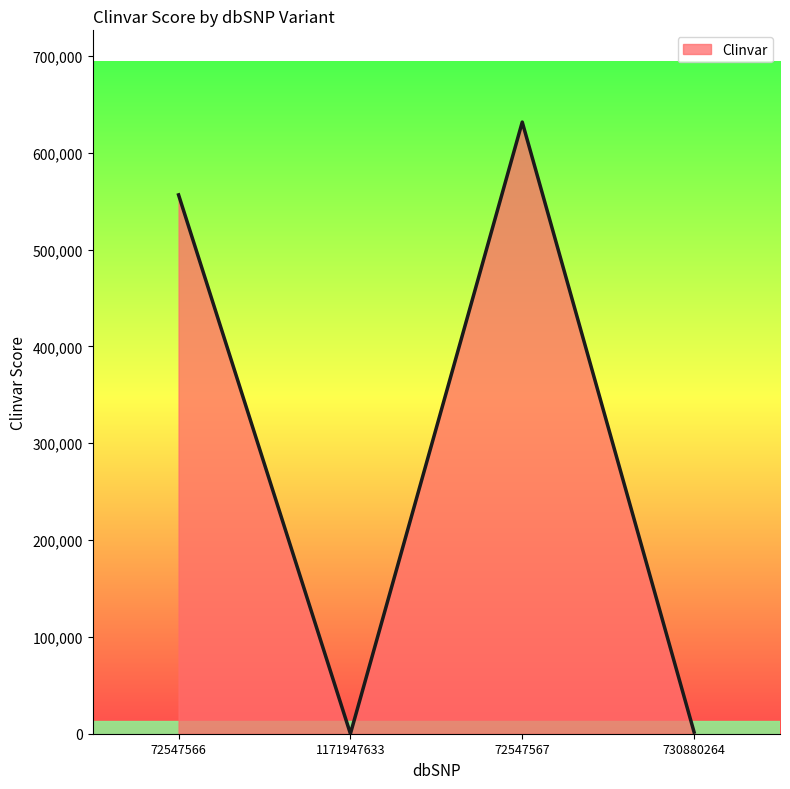

Which has a higher value, 72547566 or 1171947633?

72547566